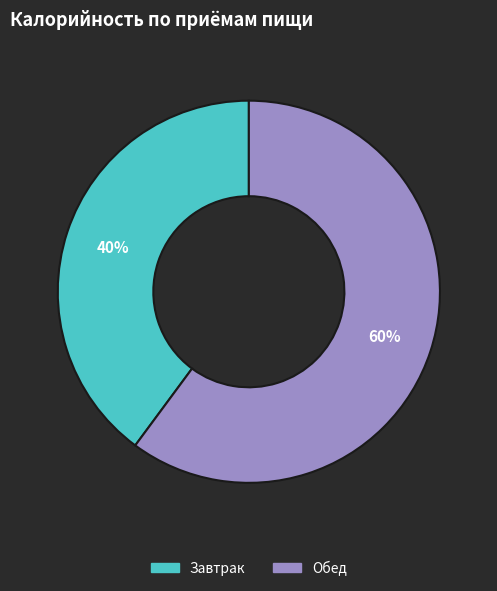

Does Завтрак account for over 50% of the chart?

No